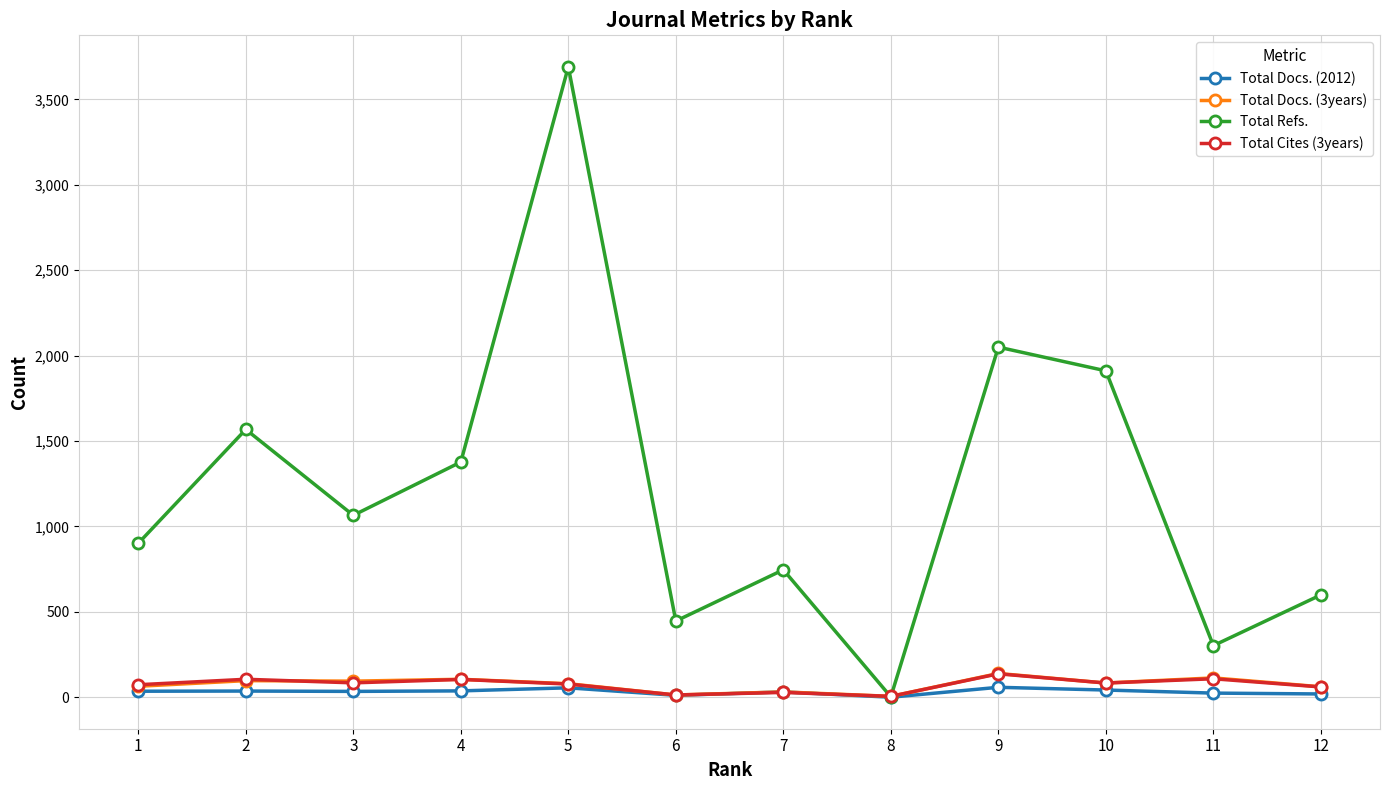

Where do Total Refs. and Total Docs. (3years) first cross each other?

7 and 8